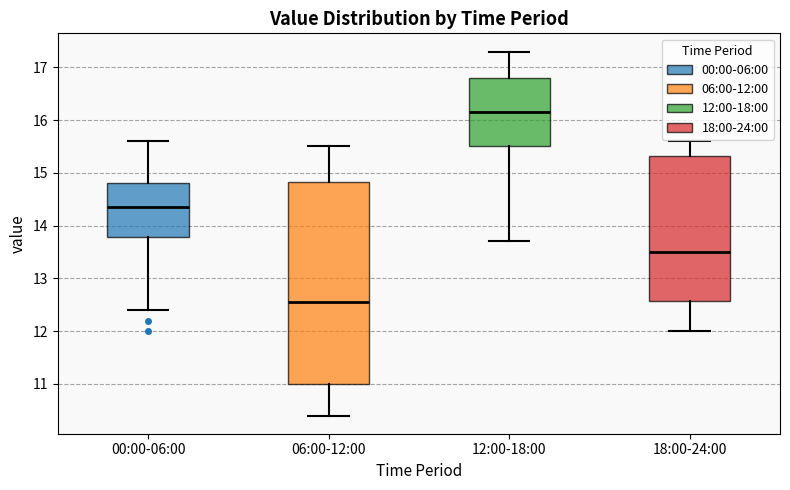

Where is the upper edge of the box for 06:00-12:00 on the y-axis? The values are not printed on the chart, so give them approximately, as read against the axis.

14.8